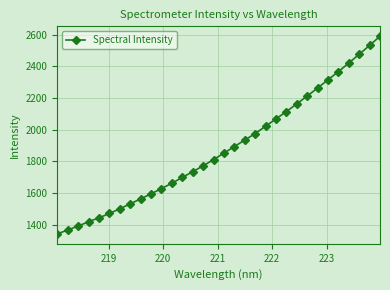

Does the chart display data point markers on the line(s)?

Yes